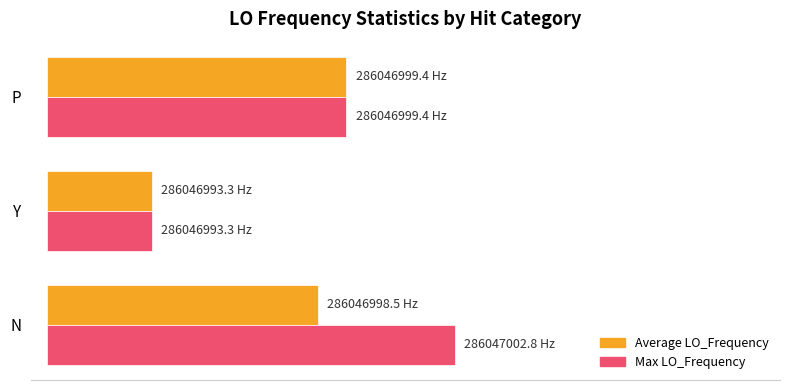

Which series has the widest spread of values?

Max LO_Frequency